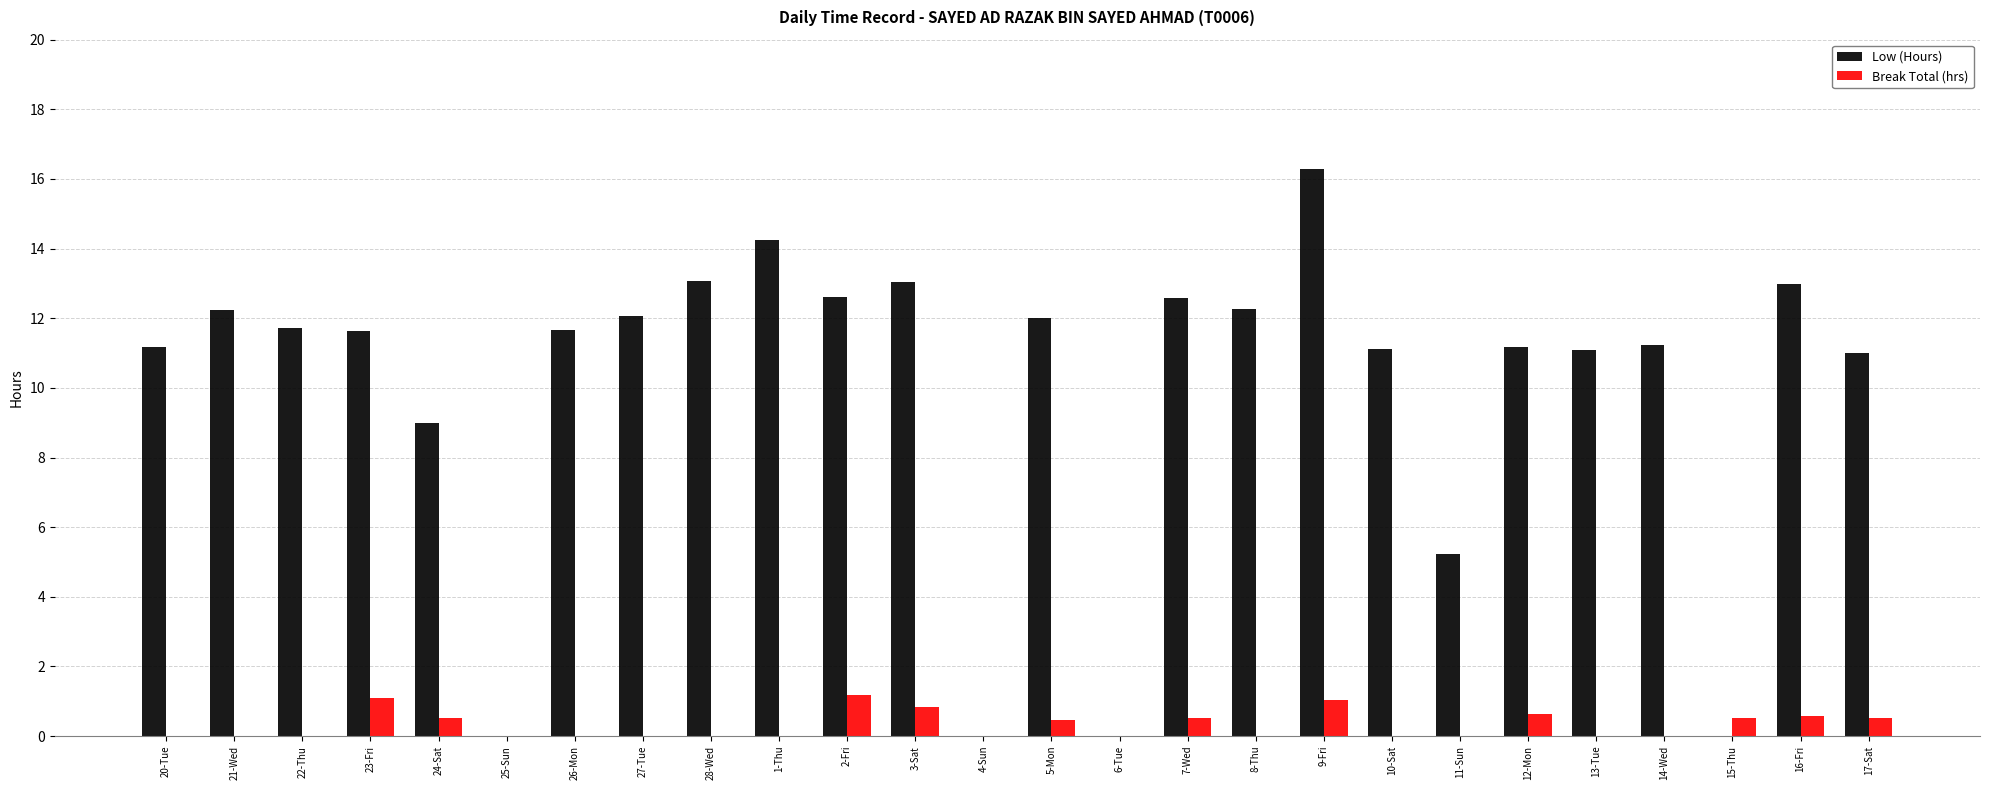

Are the bars horizontal?

No